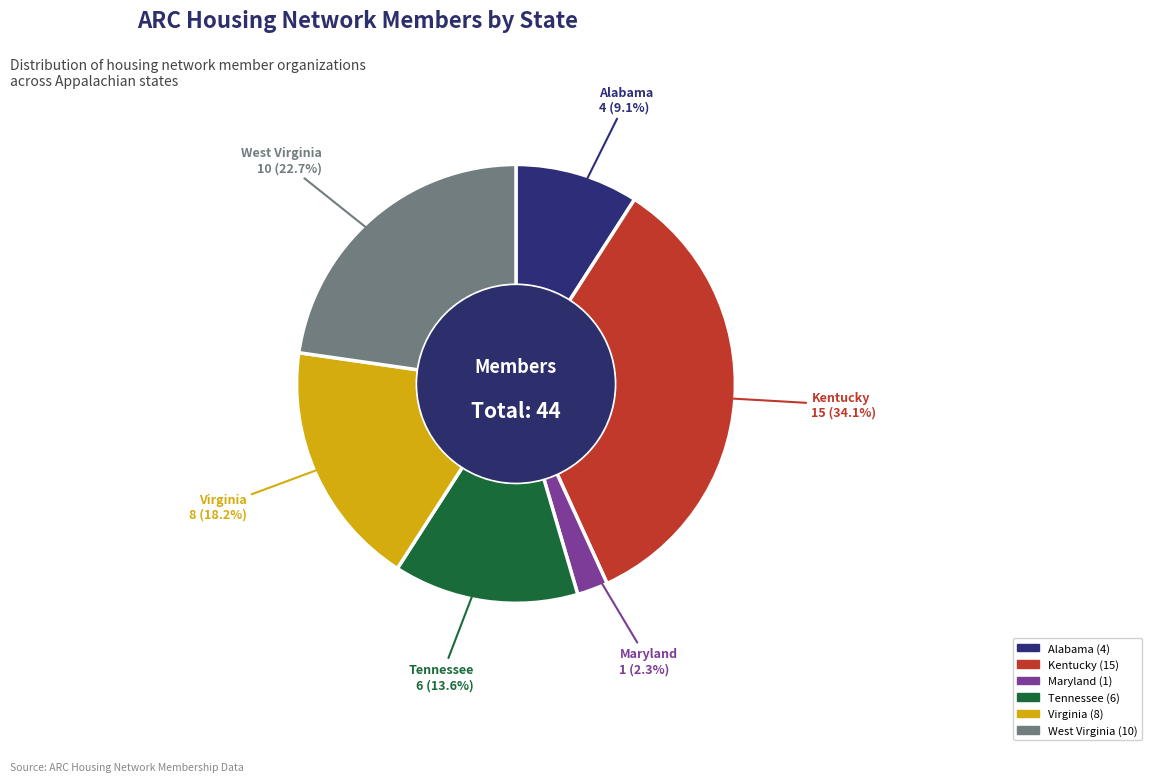

How many slices are in this pie chart?

6